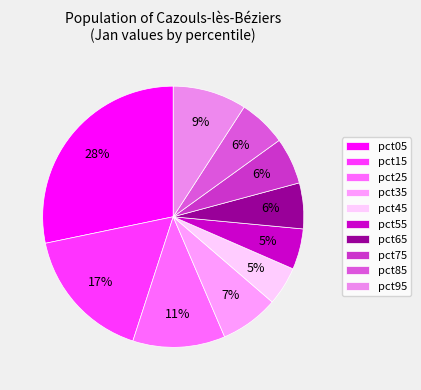

How many slices are in this pie chart?

10